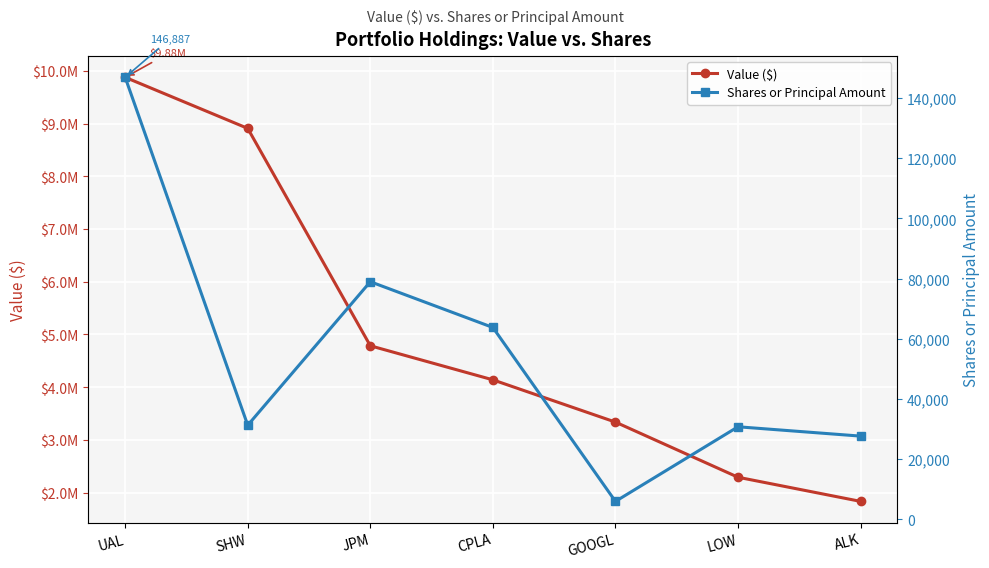

What is the approximate value of Value ($) at SHW, to the nearest 50?

8909000